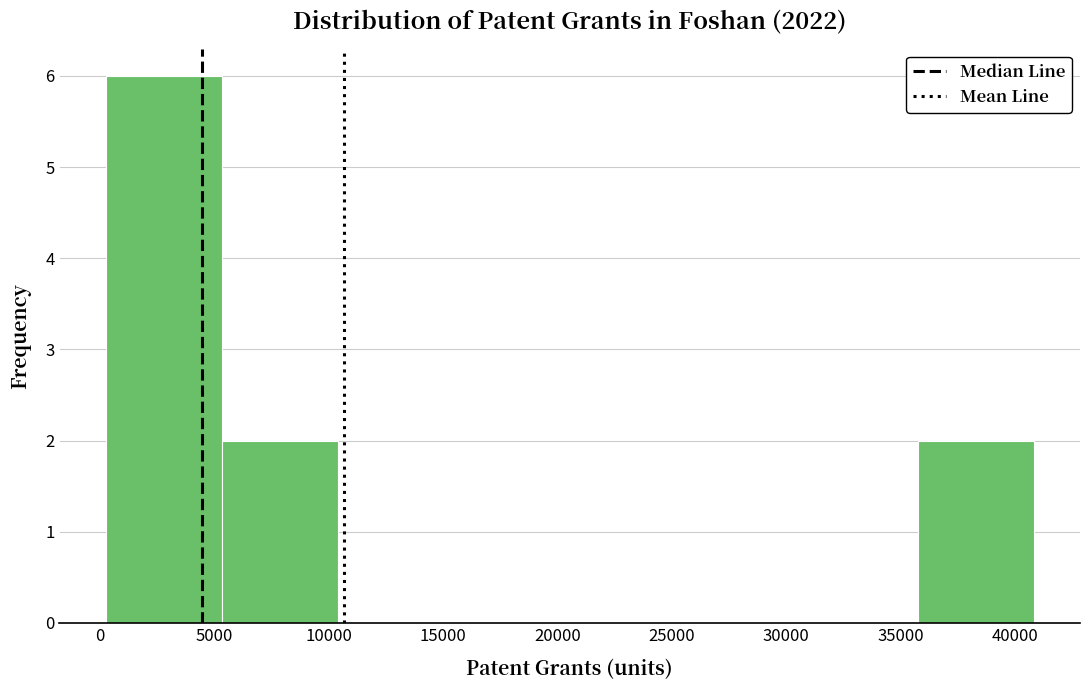

What is the height of the bar covering 5500 to 10500 on the x-axis? Neither the bar edges nor the heights are printed on the chart, so give them approximately, as read against the axes.

2